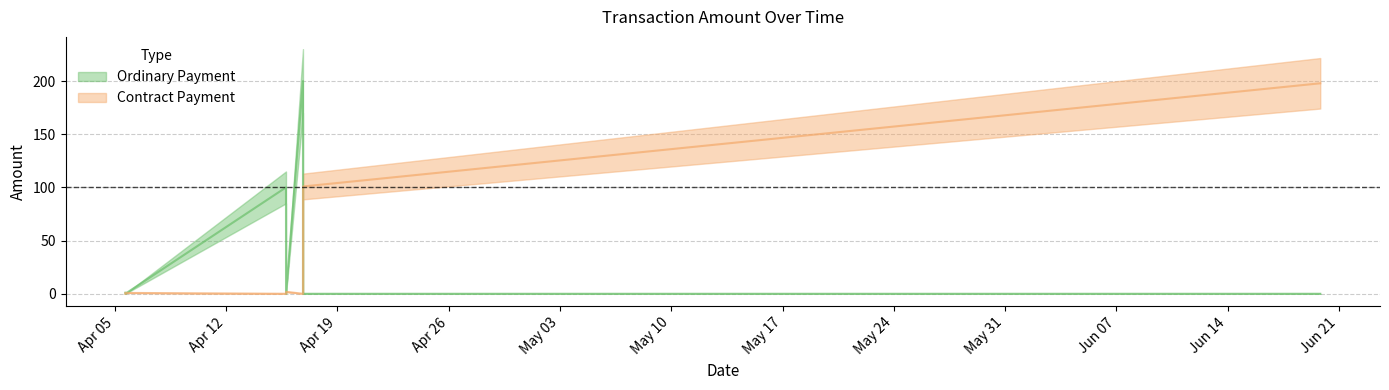

Reading left to right, extract all data points from this chart.

Ordinary Payment: 2022-04-05 15:33:19=1.0	2022-04-05 15:37:50=0.0	2022-04-15 18:13:52=100.0	2022-04-15 18:18:51=0.0	2022-04-16 19:53:33=200.0	2022-04-16 19:57:38=0.0	2022-06-19 20:00:18=0.0
Contract Payment: 2022-04-05 15:33:19=0.0	2022-04-05 15:37:50=0.8	2022-04-15 18:13:52=0.0	2022-04-15 18:18:51=1.8	2022-04-16 19:53:33=0.0	2022-04-16 19:57:38=100.9	2022-06-19 20:00:18=197.9